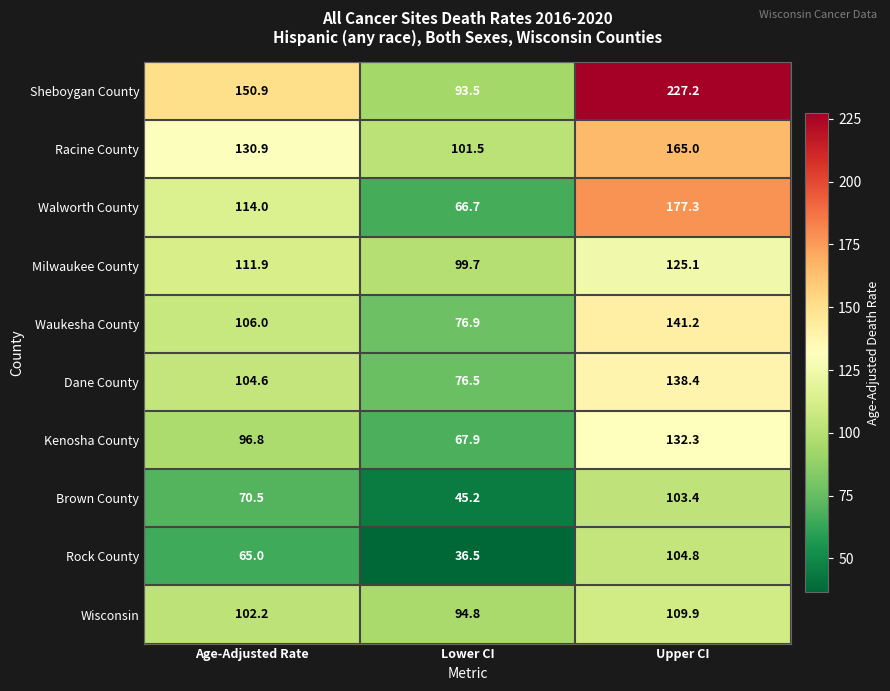

Reading left to right, transcribe all the data shown in this chart.

Sheboygan County: Age-Adjusted Rate=150.9	Lower CI=93.5	Upper CI=227.2
Racine County: Age-Adjusted Rate=130.9	Lower CI=101.5	Upper CI=165.0
Walworth County: Age-Adjusted Rate=114.0	Lower CI=66.7	Upper CI=177.3
Milwaukee County: Age-Adjusted Rate=111.9	Lower CI=99.7	Upper CI=125.1
Waukesha County: Age-Adjusted Rate=106.0	Lower CI=76.9	Upper CI=141.2
Dane County: Age-Adjusted Rate=104.6	Lower CI=76.5	Upper CI=138.4
Kenosha County: Age-Adjusted Rate=96.8	Lower CI=67.9	Upper CI=132.3
Brown County: Age-Adjusted Rate=70.5	Lower CI=45.2	Upper CI=103.4
Rock County: Age-Adjusted Rate=65.0	Lower CI=36.5	Upper CI=104.8
Wisconsin: Age-Adjusted Rate=102.2	Lower CI=94.8	Upper CI=109.9